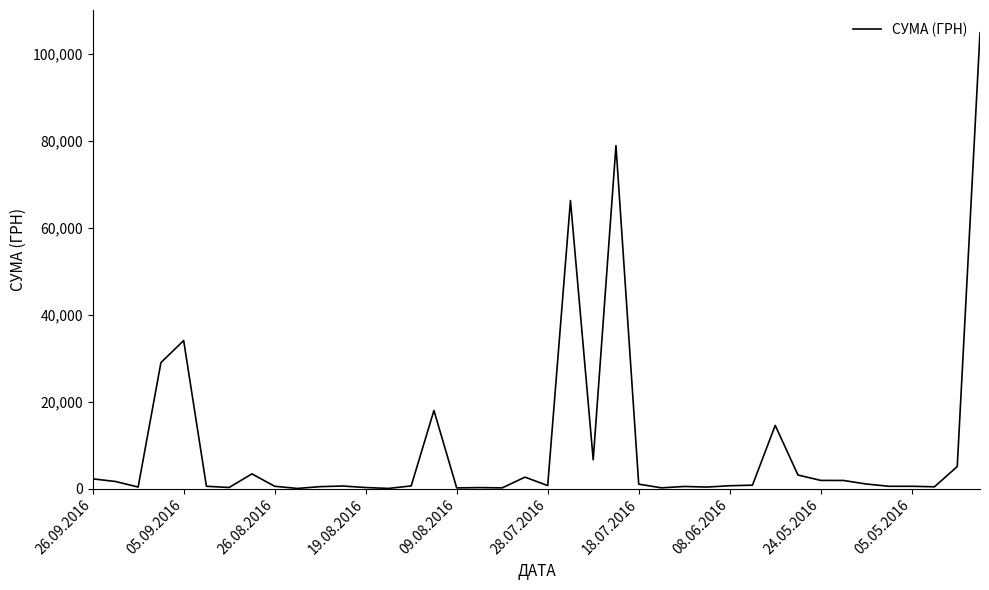

What is the difference between the maximum and minimum values?

104884.1